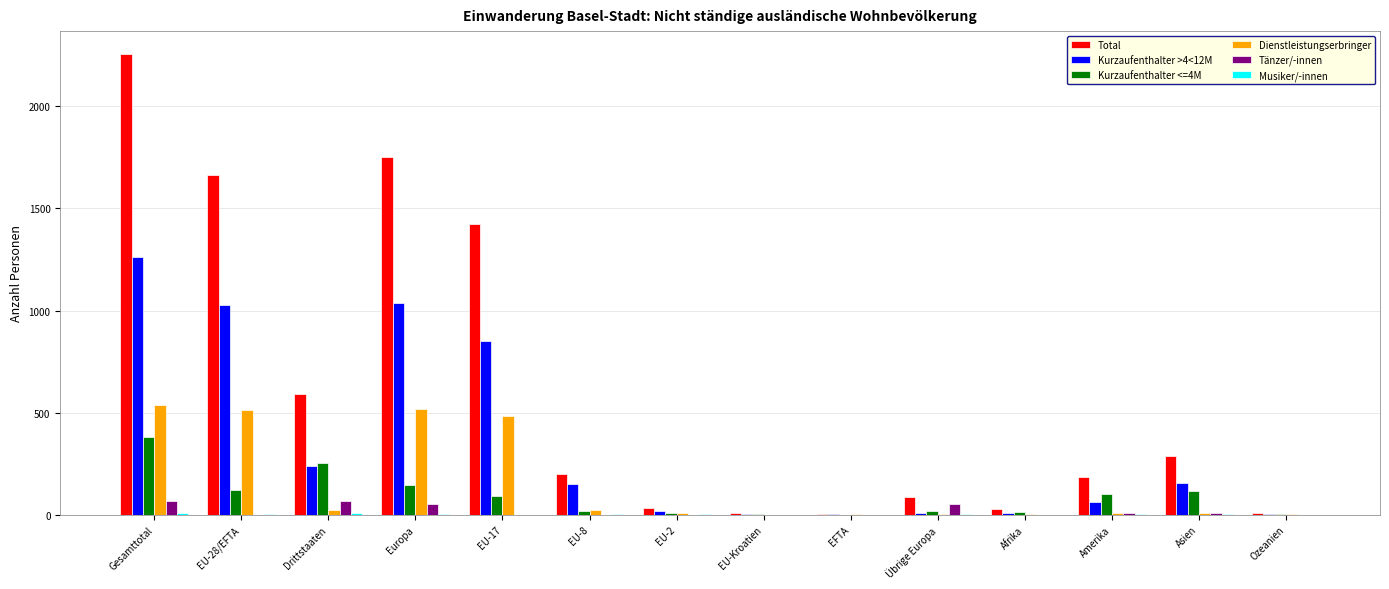

At which category is the sum across all series the highest?

Gesamttotal